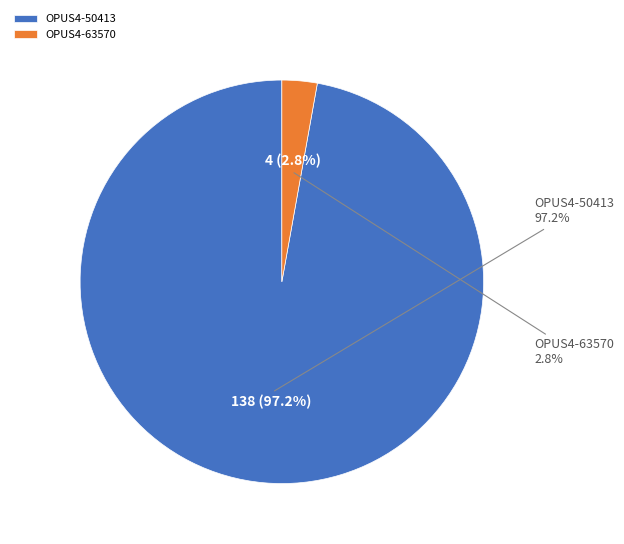

Do OPUS4-63570 and OPUS4-50413 together represent more than half of the pie?

Yes